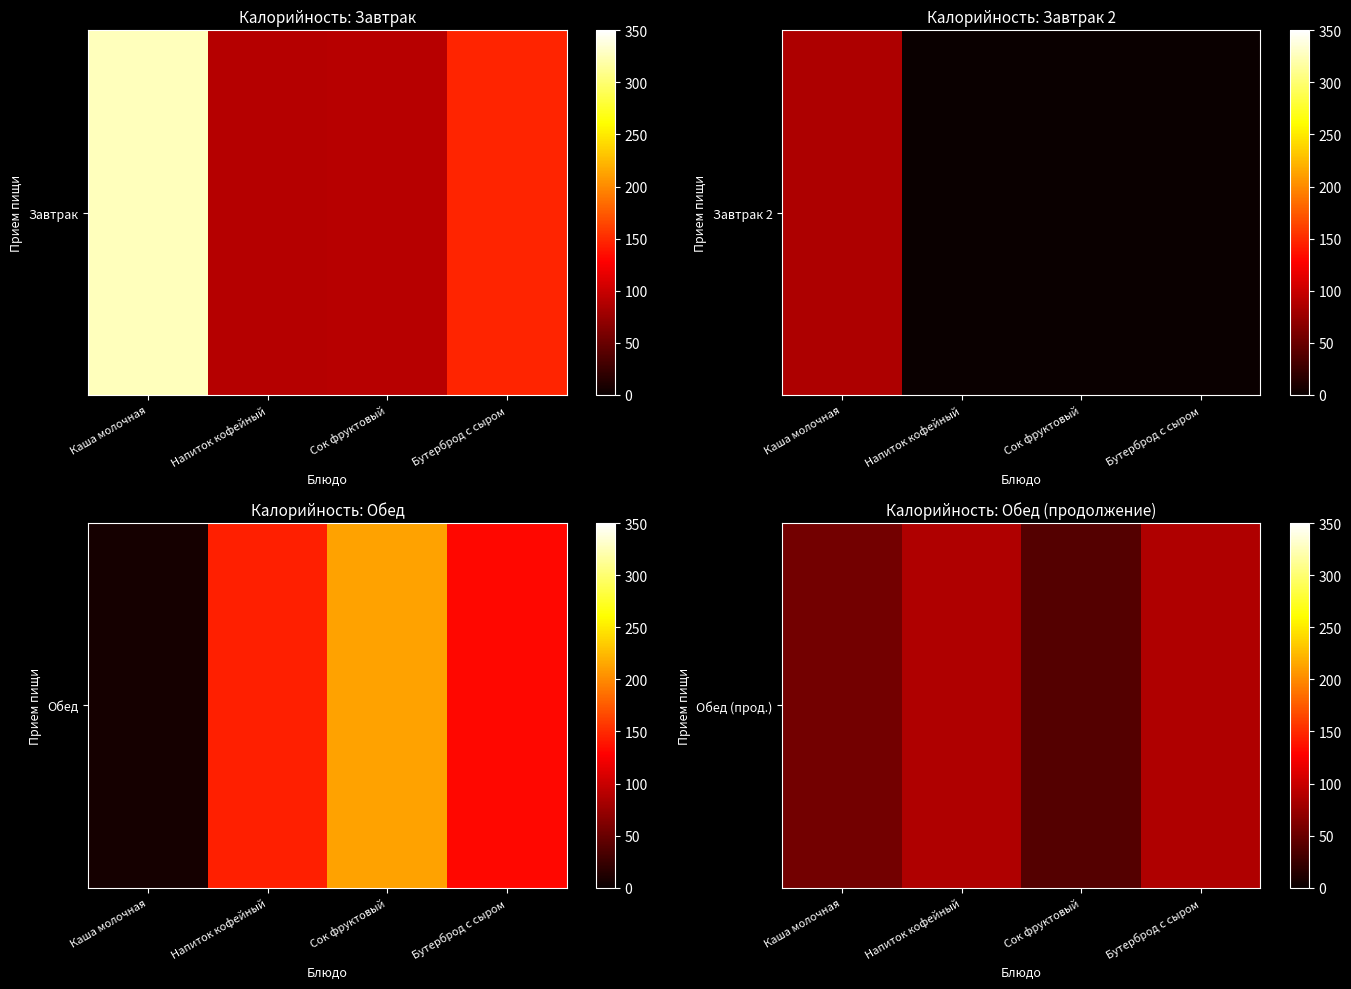

Approximately how many times larger is the value at Напиток кофейный compared to Каша молочная?

1.6